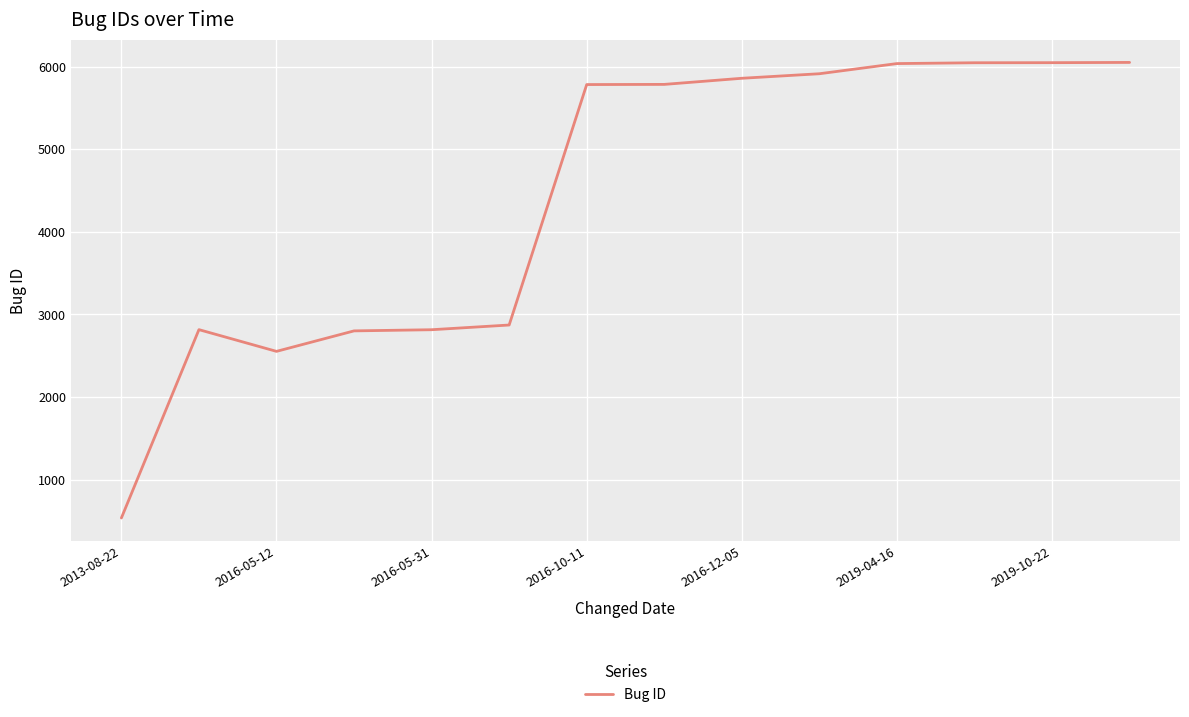

What is the smallest value displayed?

536